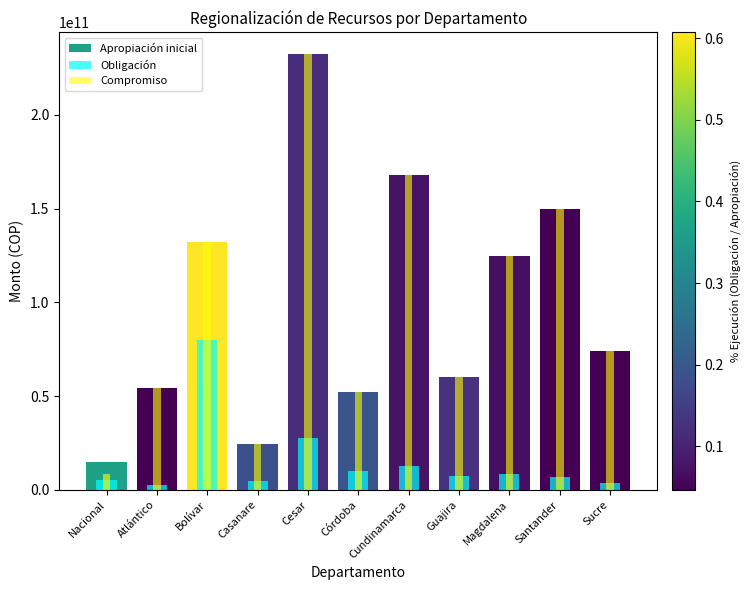

How many data points in Obligación are above 7622598359?

5